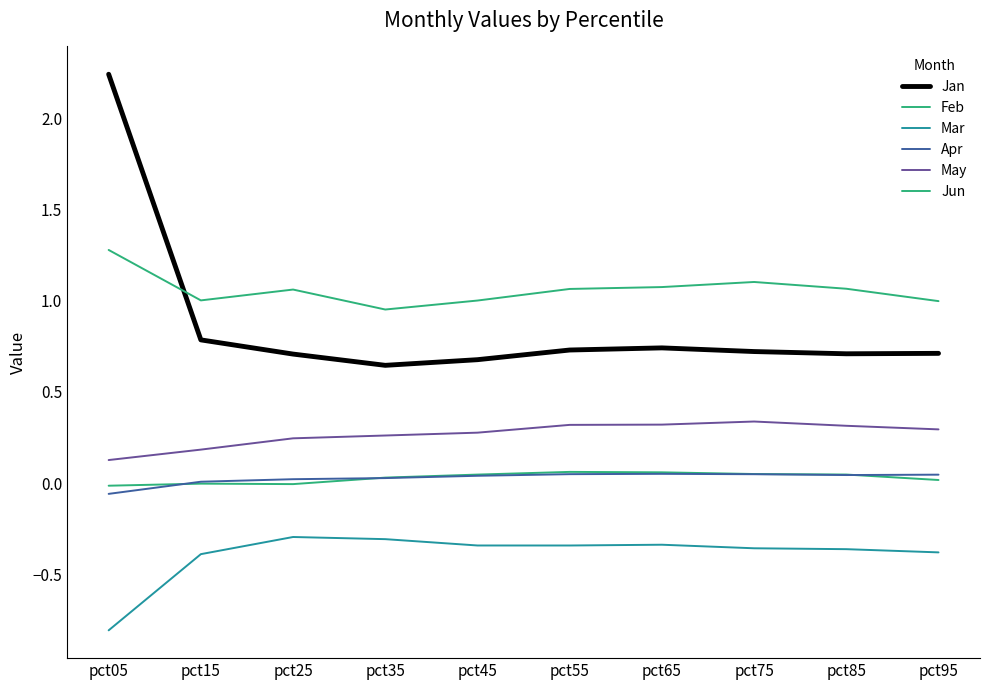

True or false: Feb has more than 2 interior local peaks.

False